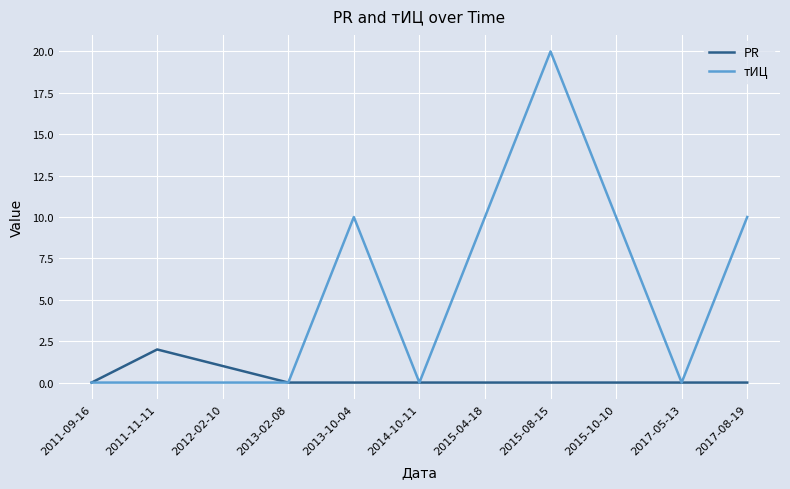

What is the greatest value displayed?

20